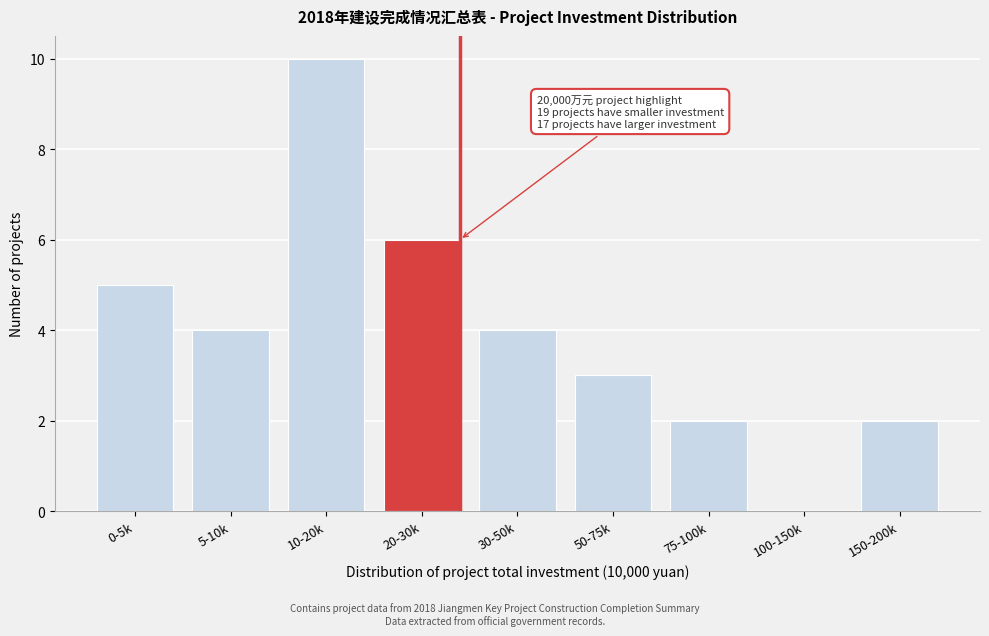

Reading left to right, transcribe all the data shown in this chart.

0-5k=5	5-10k=4	10-20k=10	20-30k=6	30-50k=4	50-75k=3	75-100k=2	100-150k=0	150-200k=2